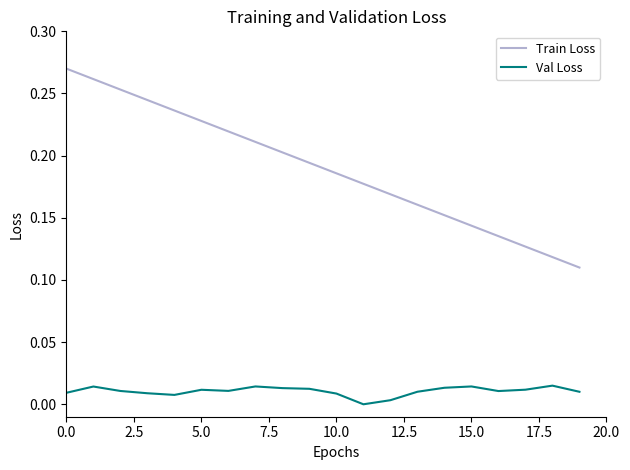

Which series has the largest total across all categories?

Train Loss